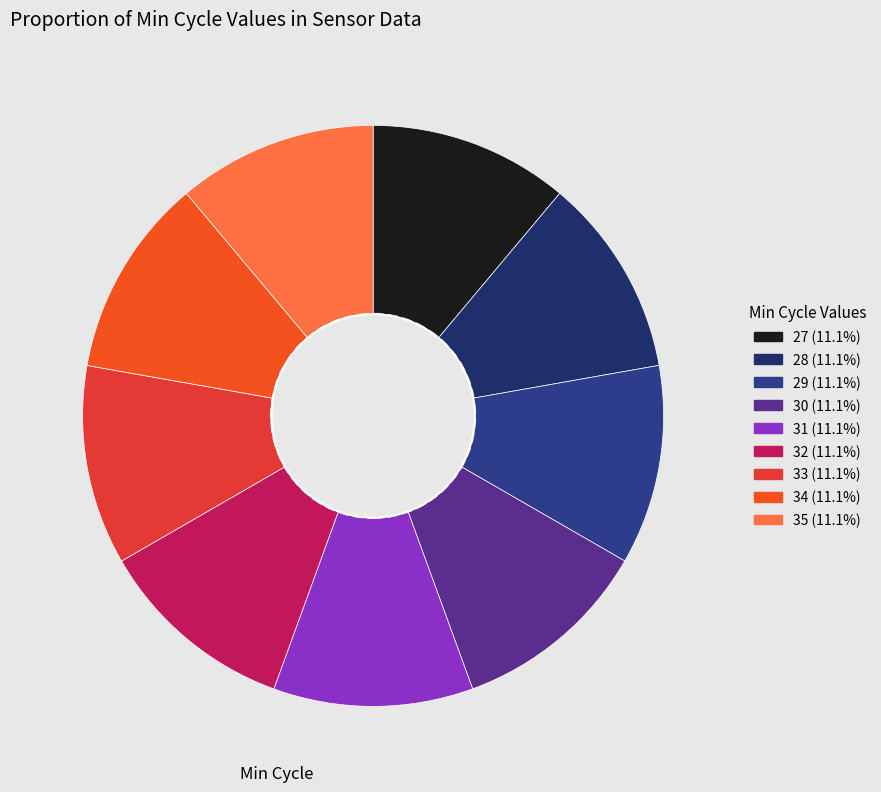

How many segments does this pie chart have?

9